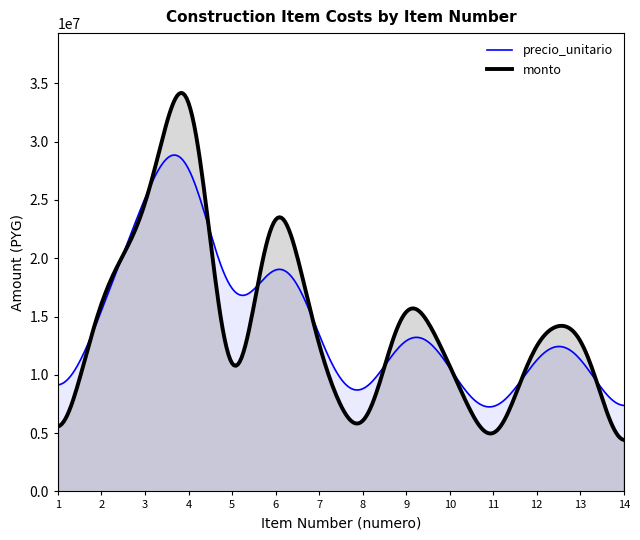

What is the minimum value for precio_unitario?

7249981.8